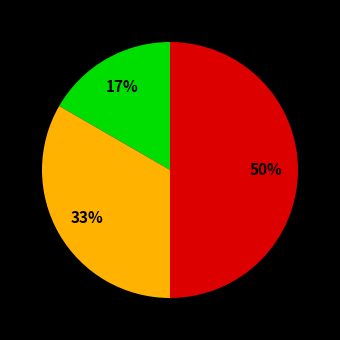

To the nearest percent, what is the difference between the largest and smallest slice percentages?

33%